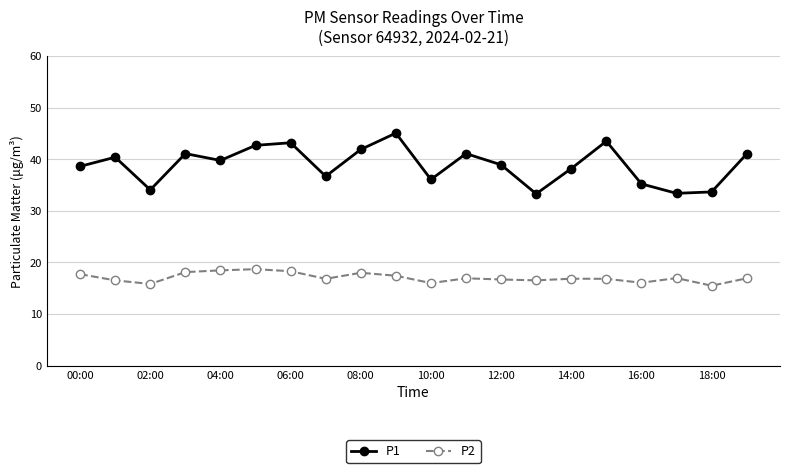

At how many categories does at least one series exceed 31?

20